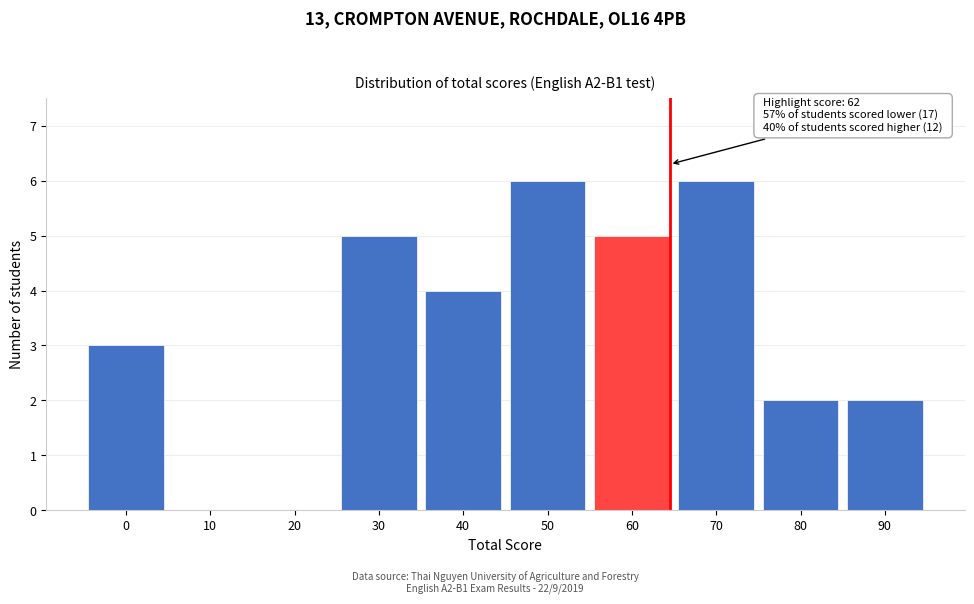

What is the maximum value shown in the chart?

6